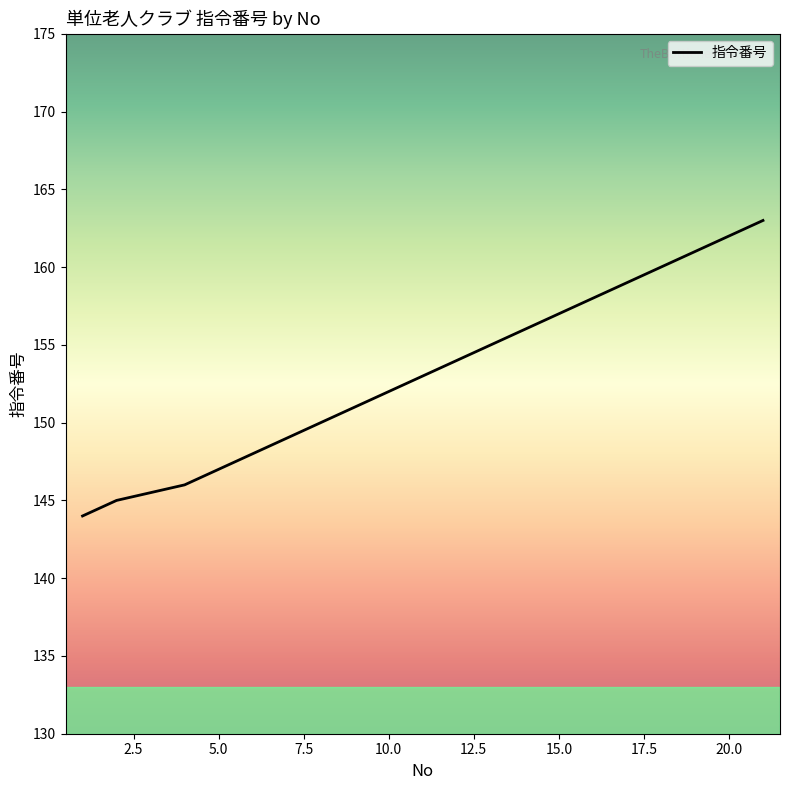

What is the average value?

154